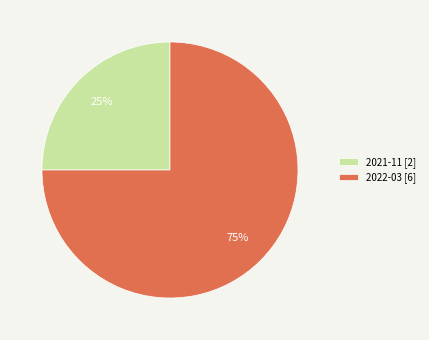

Which category has the smallest portion of the pie?

2021-11